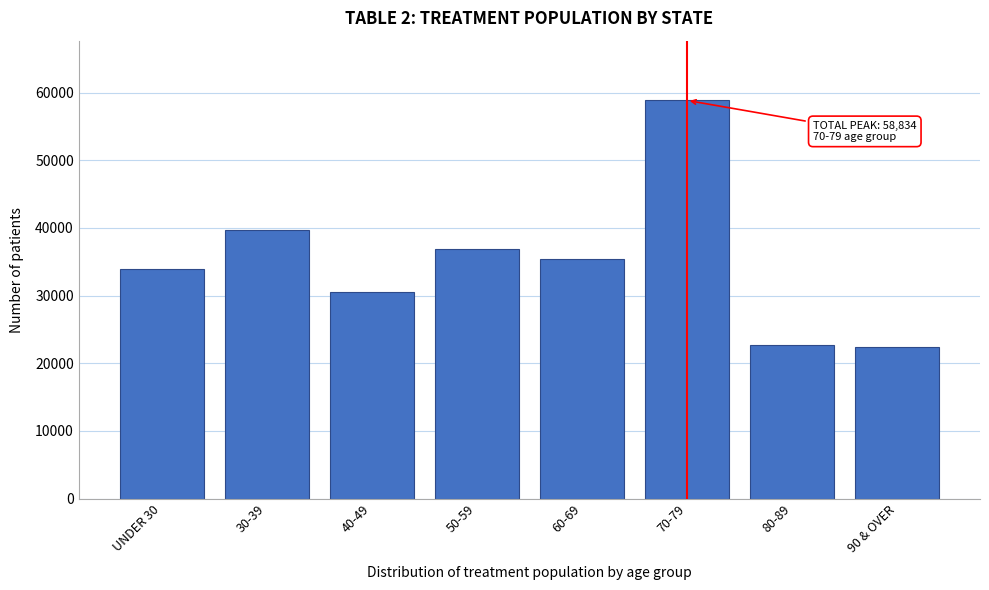

Reading left to right, list all the values displayed in this chart.

UNDER 30=33890	30-39=39653	40-49=30488	50-59=36892	60-69=35429	70-79=58834	80-89=22744	90 & OVER=22453